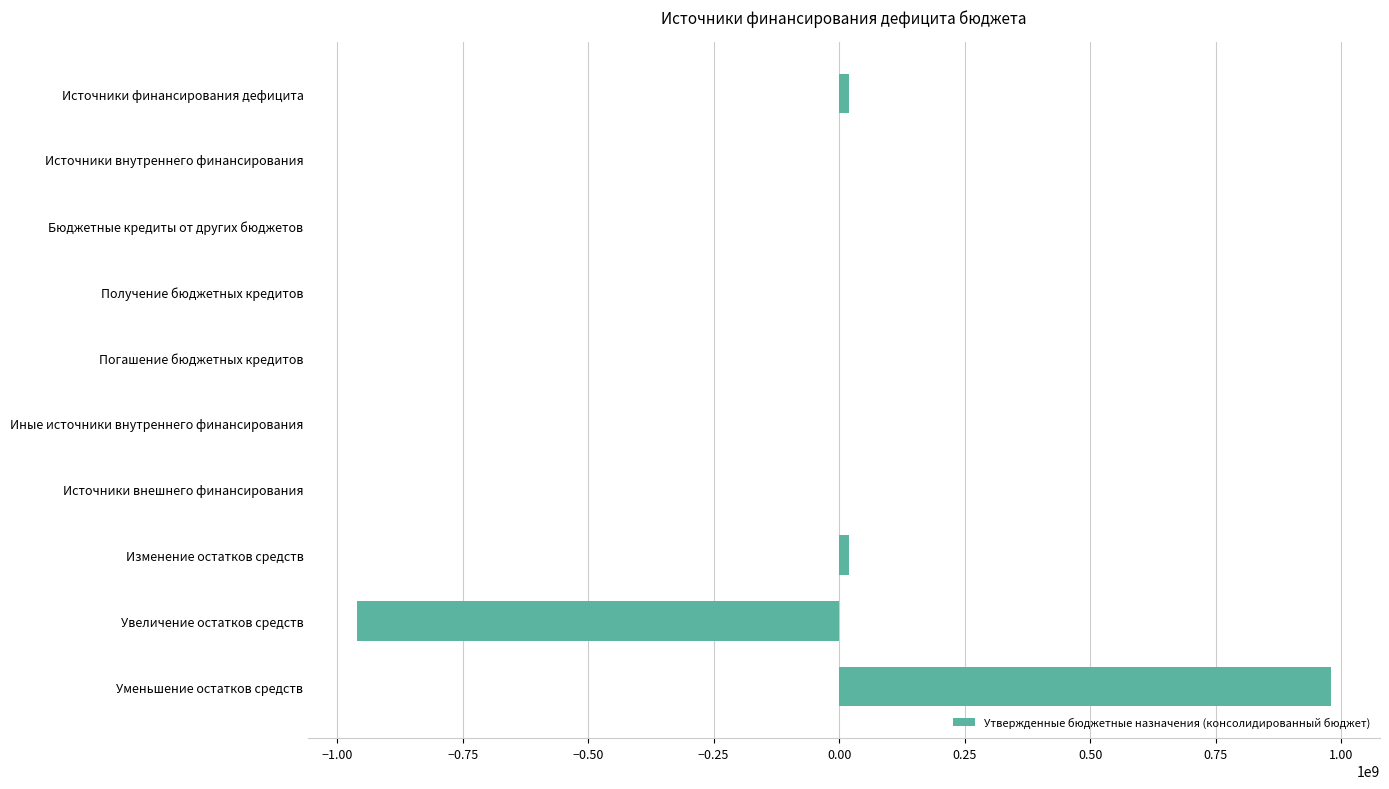

True or false: the data shows 0.0 at Источники внешнего финансирования.

True